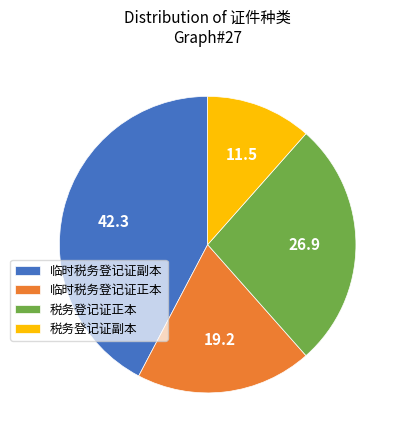

How many segments does this pie chart have?

4